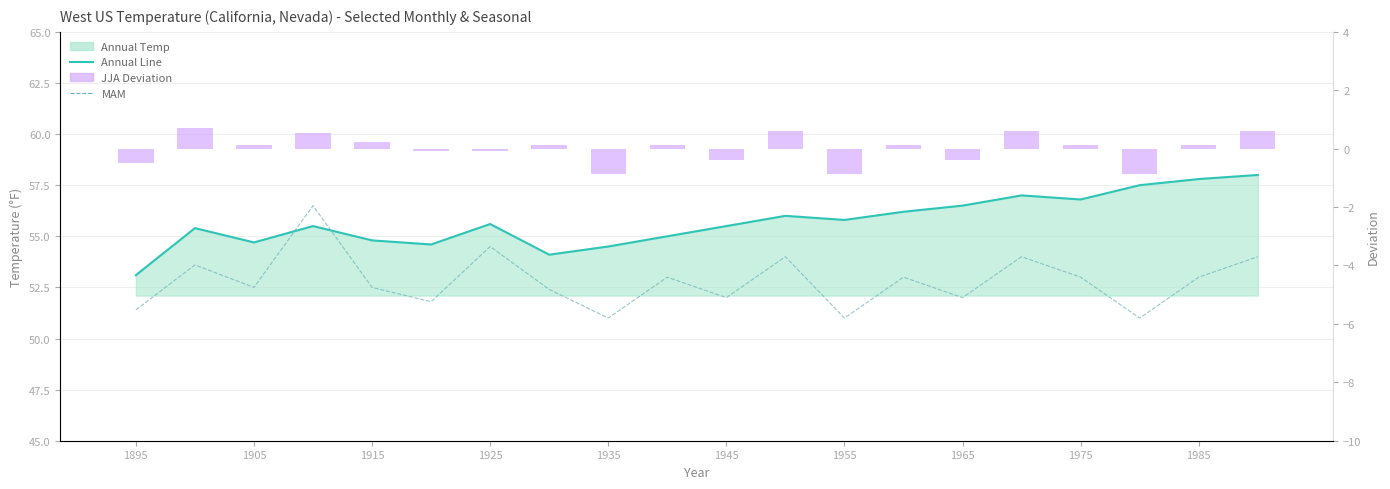

The Annual Temp series shows 11.5 at 11. True or false?

False